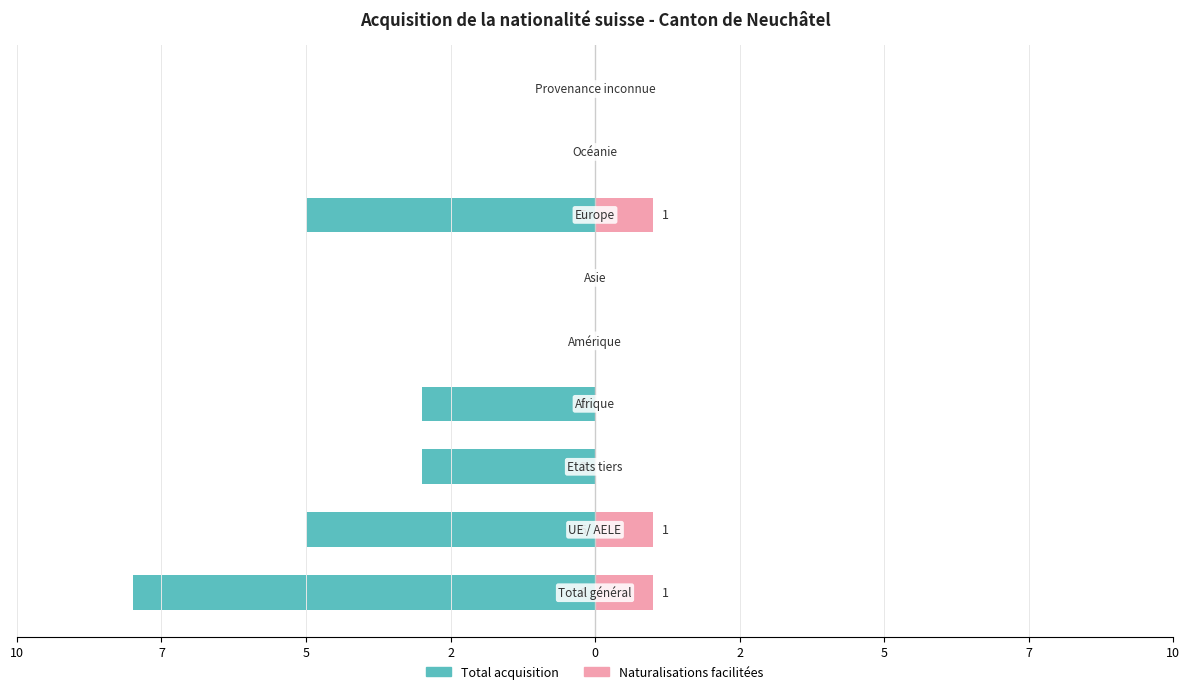

Which series has the largest range (max minus min)?

Total acquisition